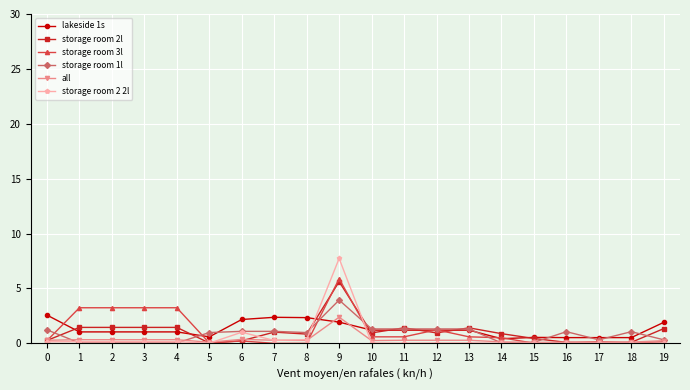

What is the greatest value displayed?

7.7